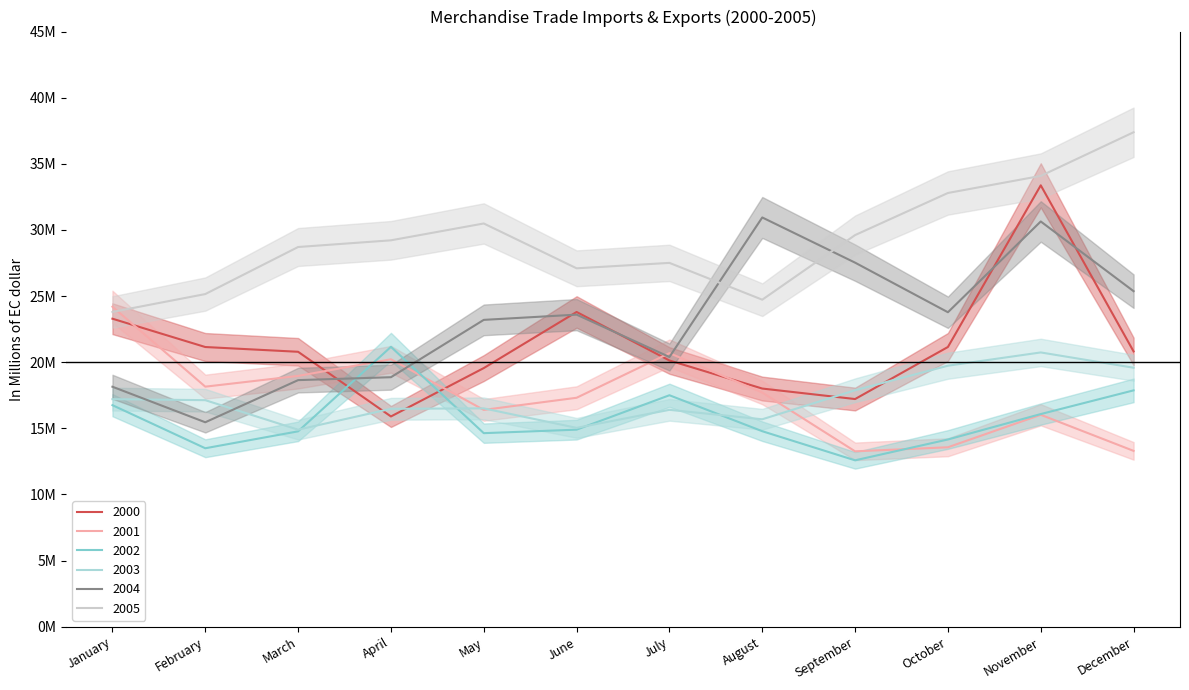

Which series ends up on top after the final intersection of 2003 and 2000?

2000